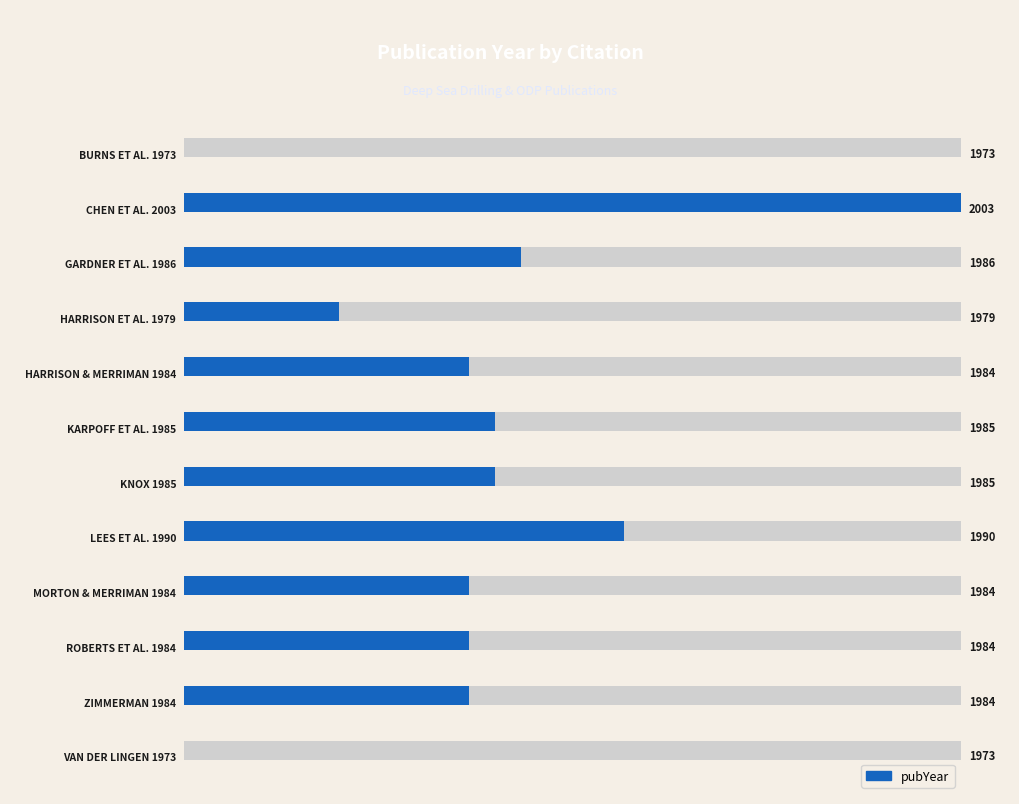

Are the bars horizontal?

Yes